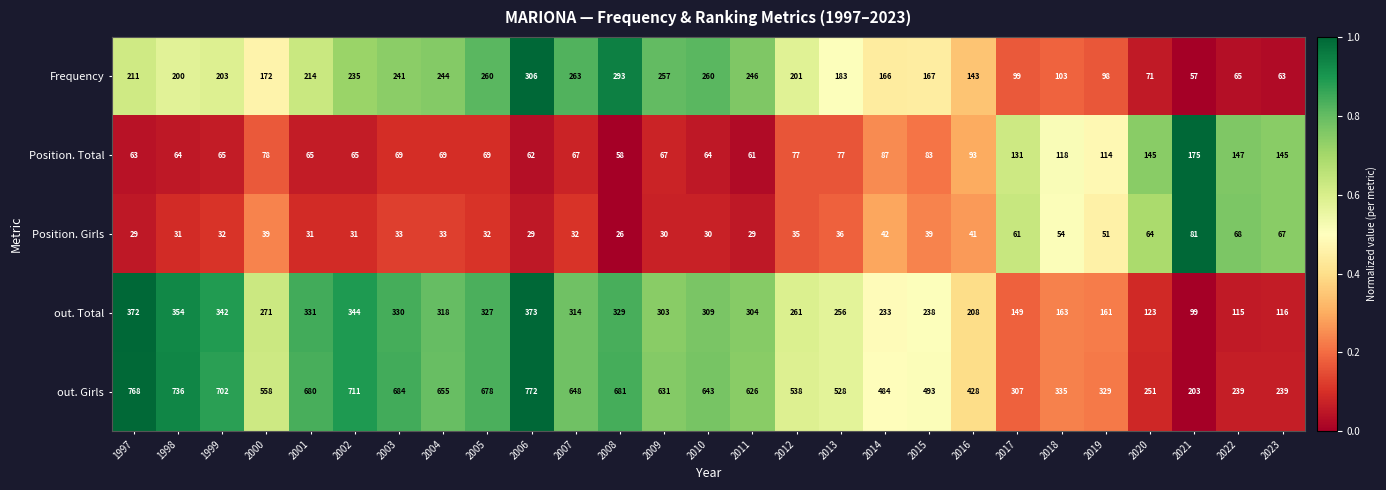

The Position. Total series shows 86 at 1998. True or false?

False